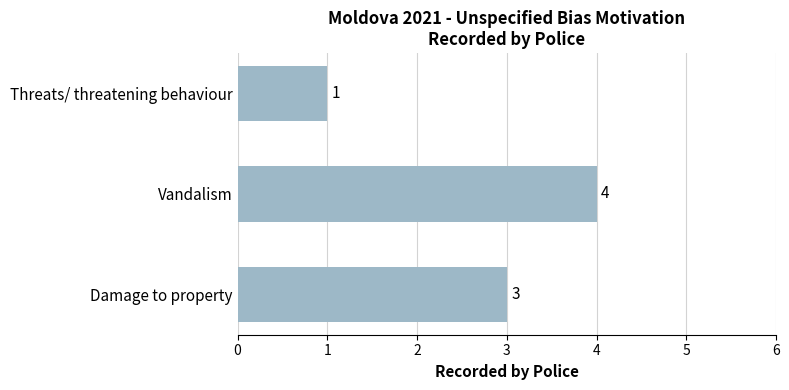

What is the sum of all values?

8